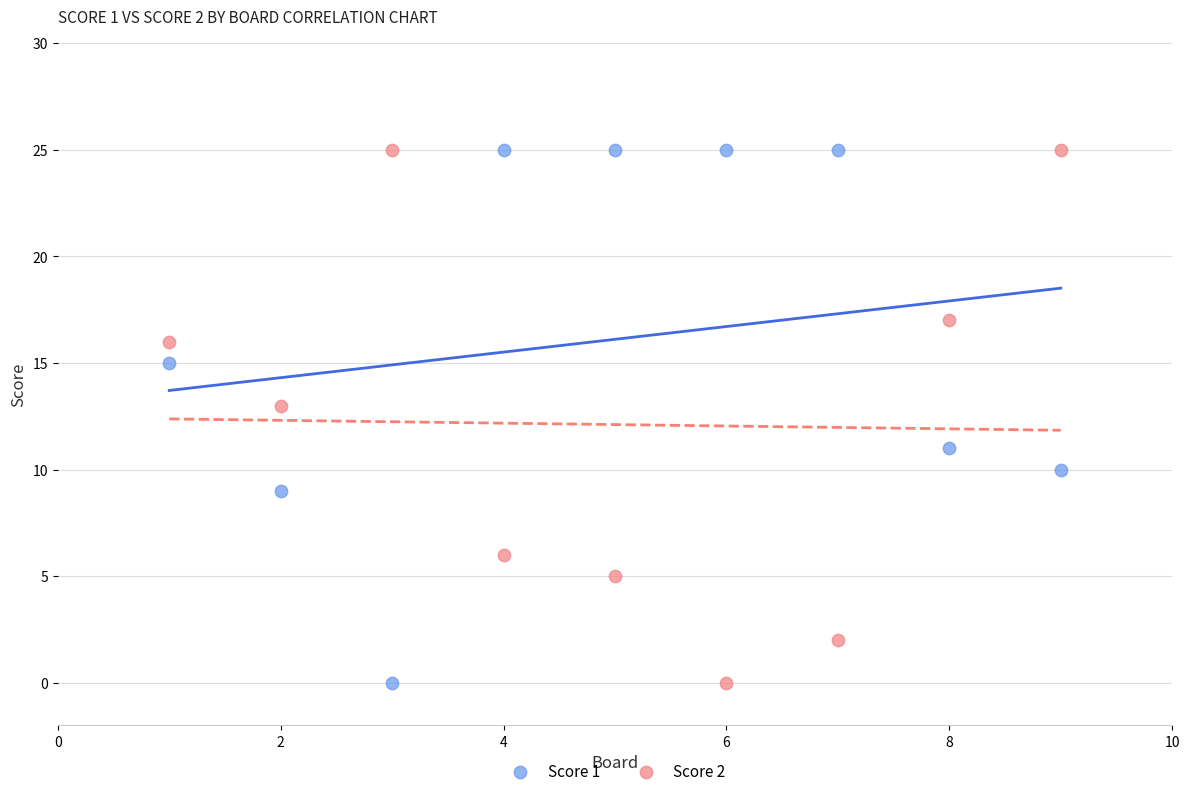

What is the X range (max minus min) for the scatter plot?

8